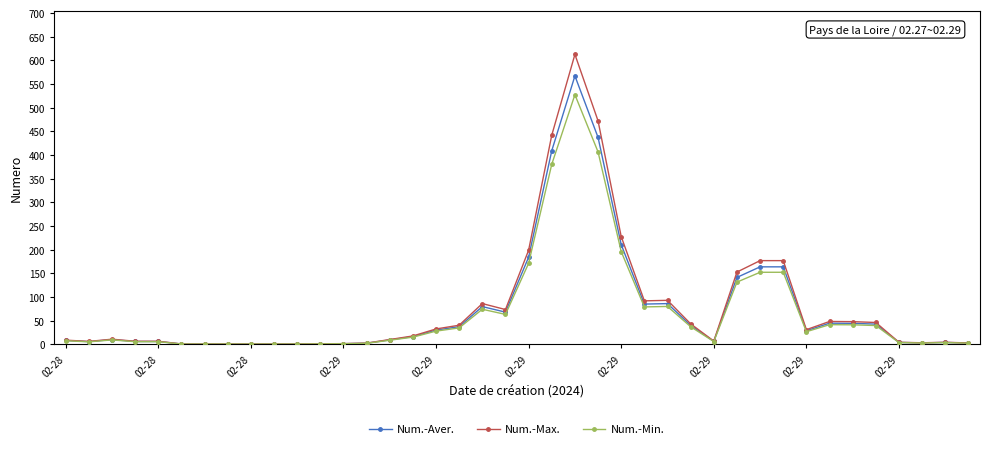

What is the difference between the maximum and minimum values in the Num.-Aver. series?

566.3